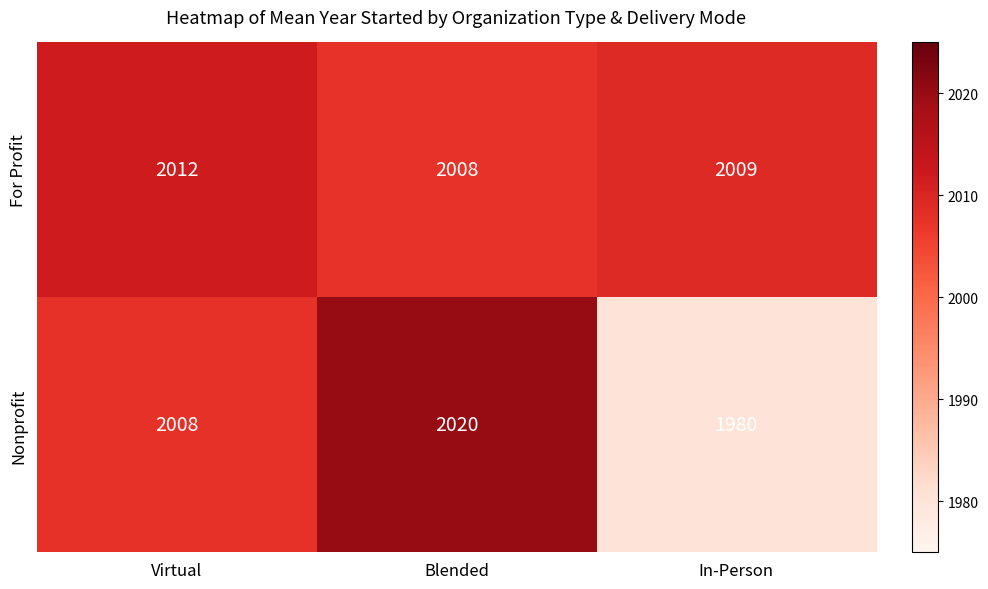

What is the difference between the highest and lowest values at Virtual?

4